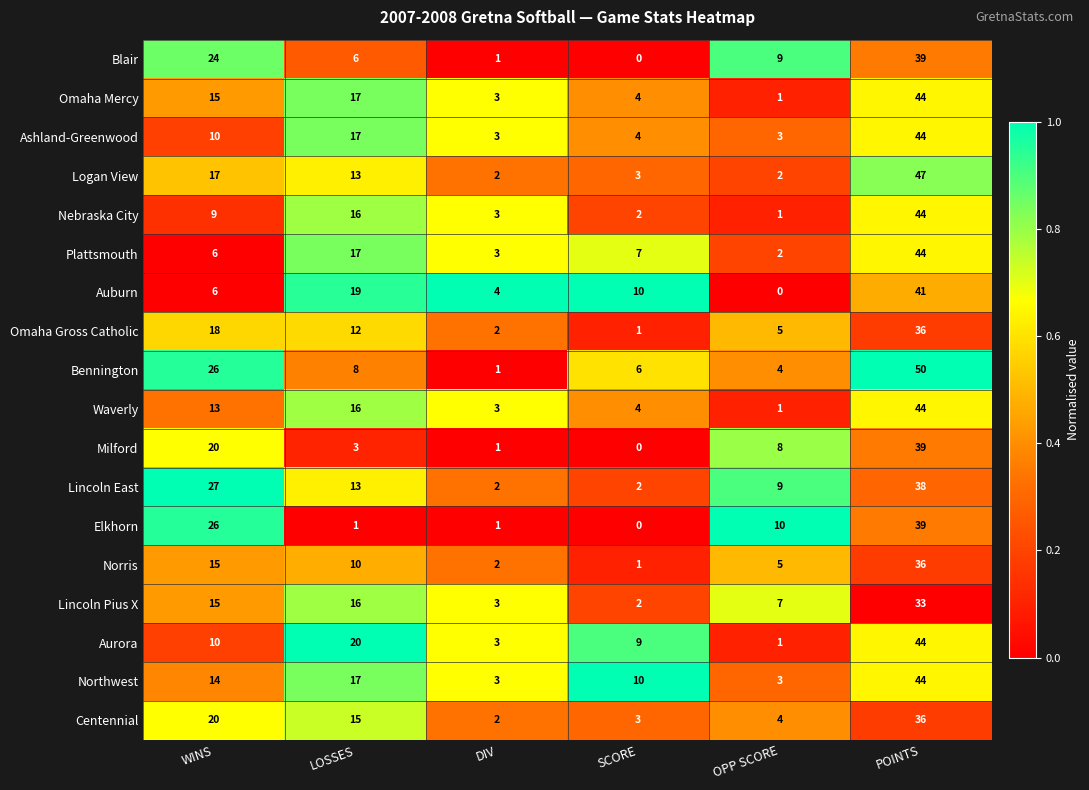

What is the total value across all series at DIV?

42